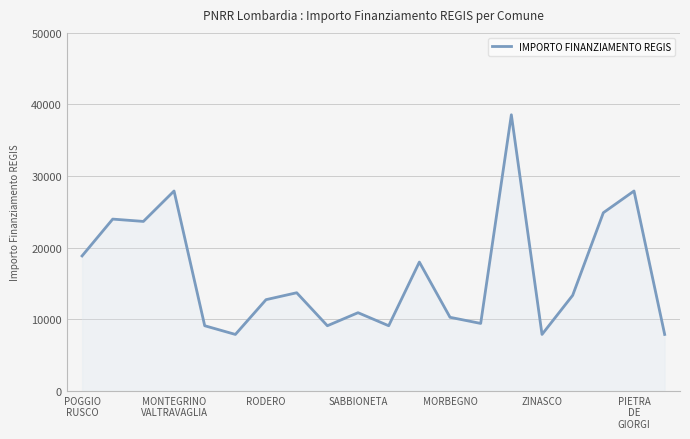

What is the difference between the maximum and minimum values?

30674